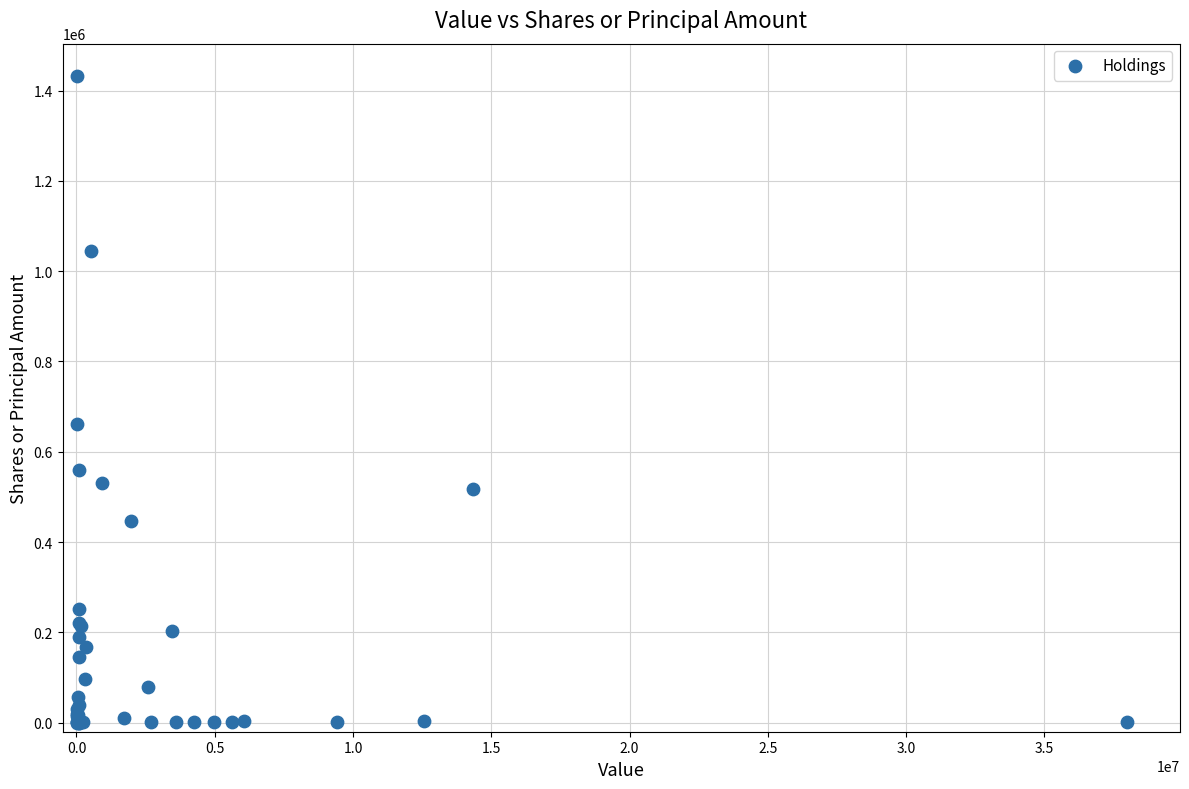

What Y value in the scatter plot is closest to 716116?

660970